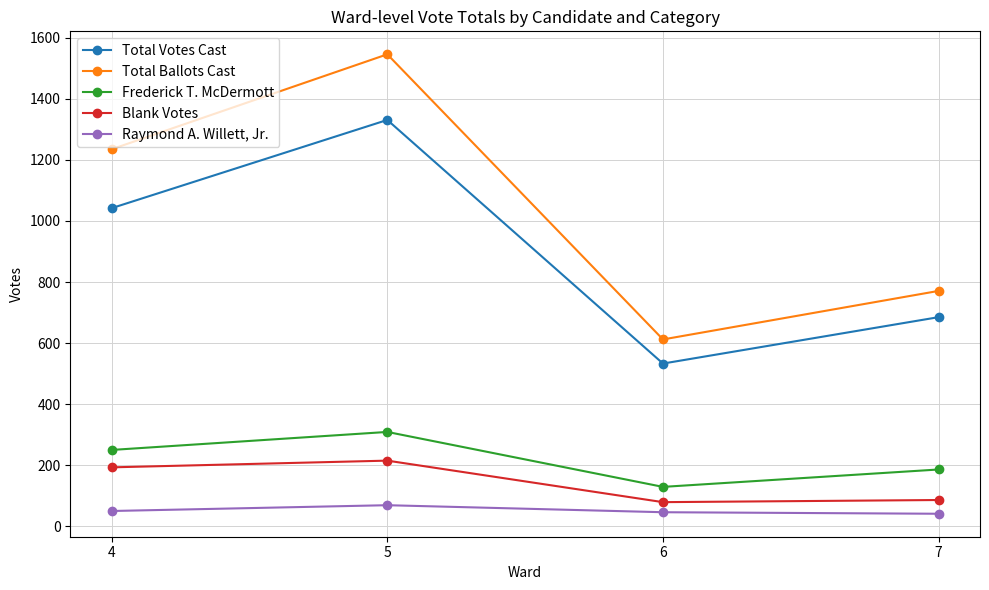

Does the chart have visible grid lines?

Yes